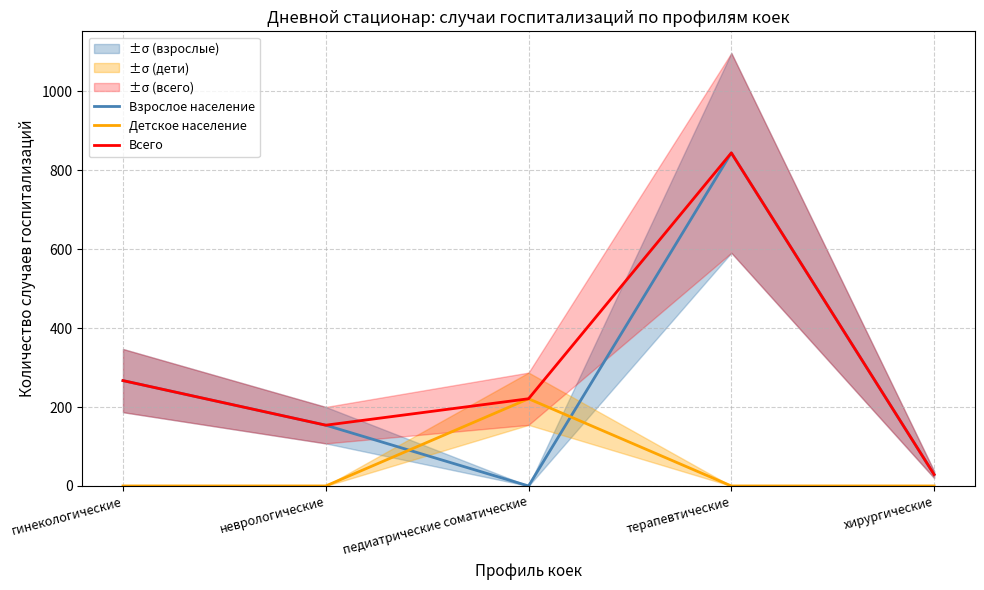

Which series has the widest spread of values?

Взрослое население